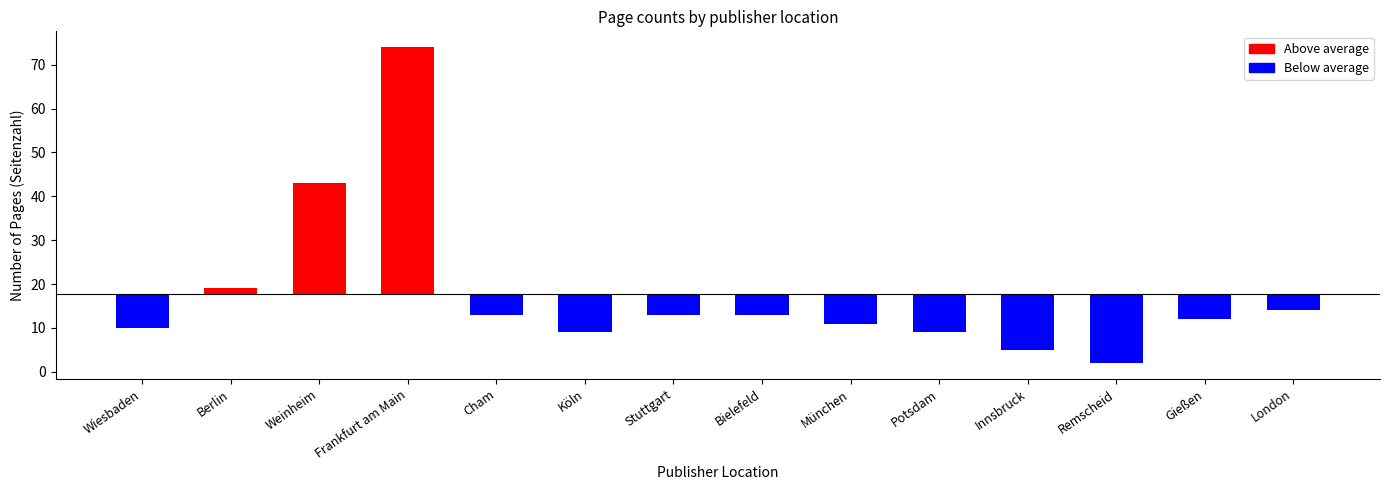

What position from the right is Weinheim?

12